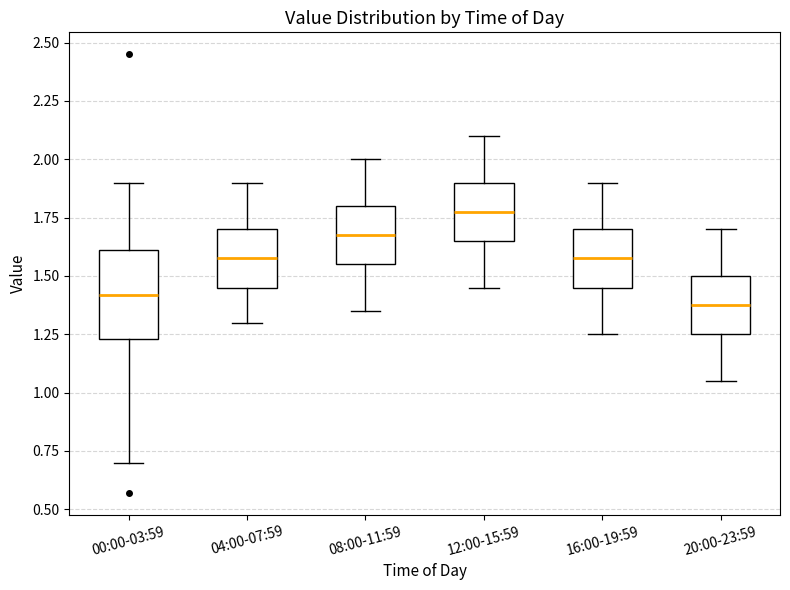

Where does the lower whisker of the box for 12:00-15:59 end on the y-axis? The values are not printed on the chart, so give them approximately, as read against the axis.

1.45